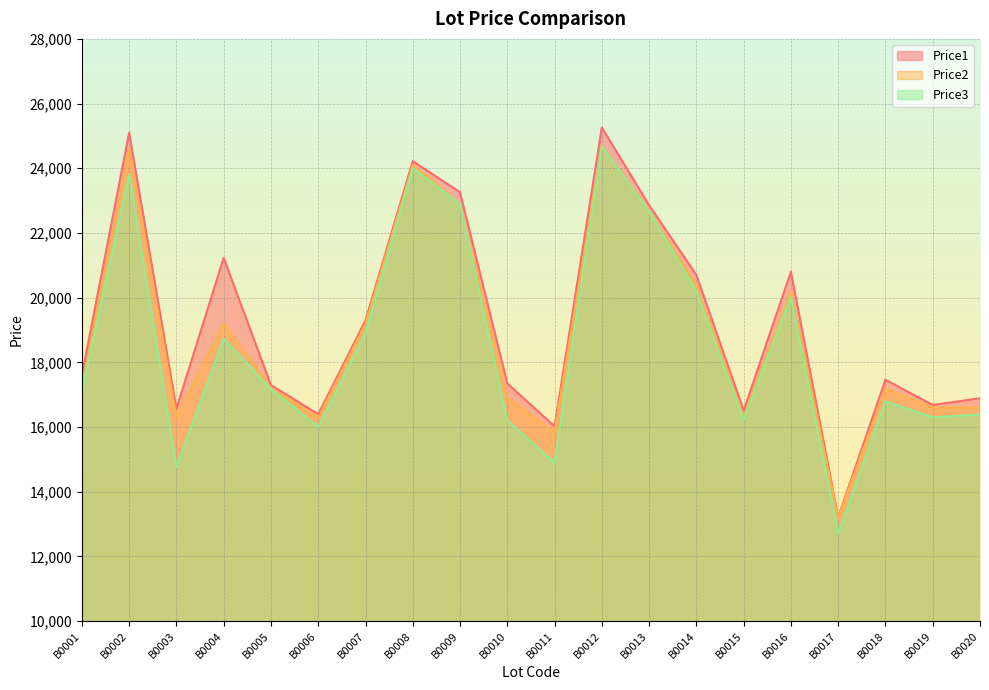

Which series changed the most between B0002 and B0007?

Price1